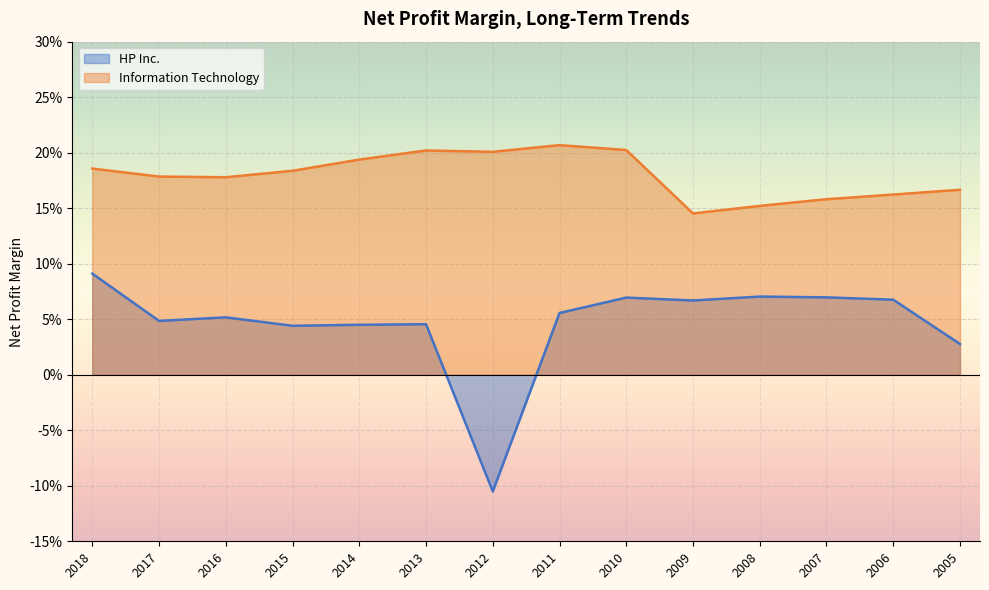

What are all the series names shown in the legend?

HP Inc., Information Technology